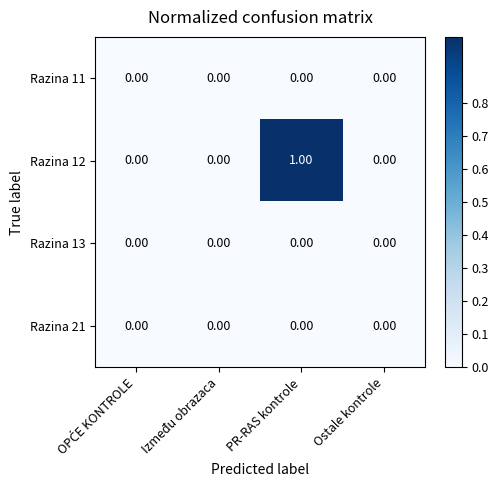

Which series has the largest total across all categories?

Razina 12